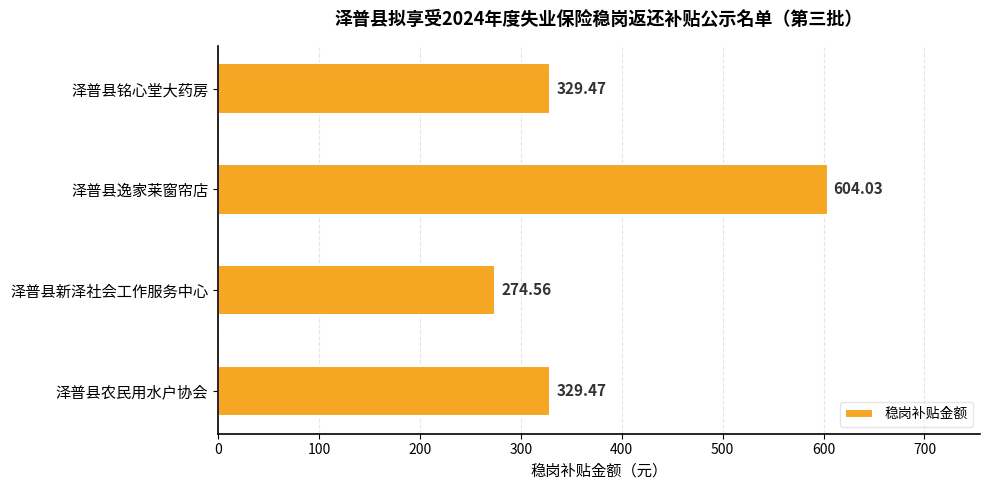

What is the label of the 2nd bar from the top?

泽普县逸家莱窗帘店